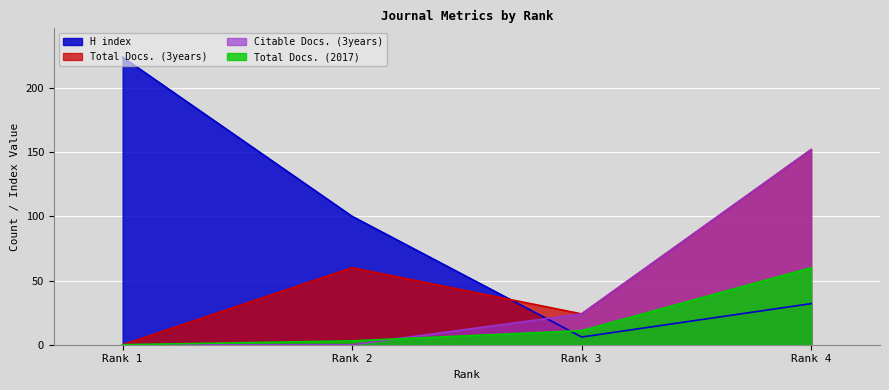

Which series changed the most between Rank 1 and Rank 4?

H index